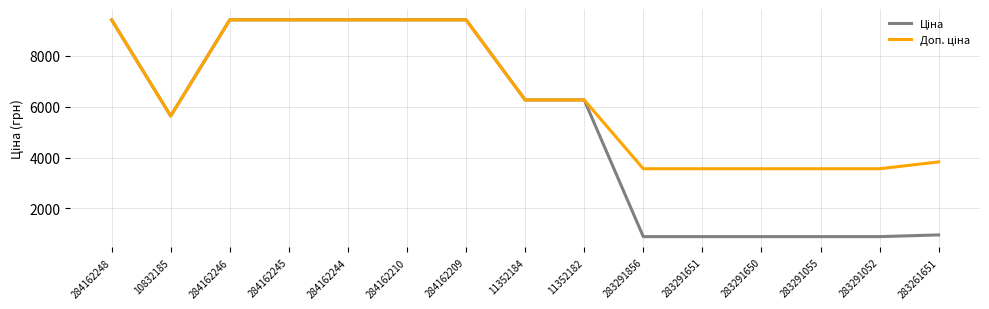

What is the total value across all series at 284162246?

18833.7